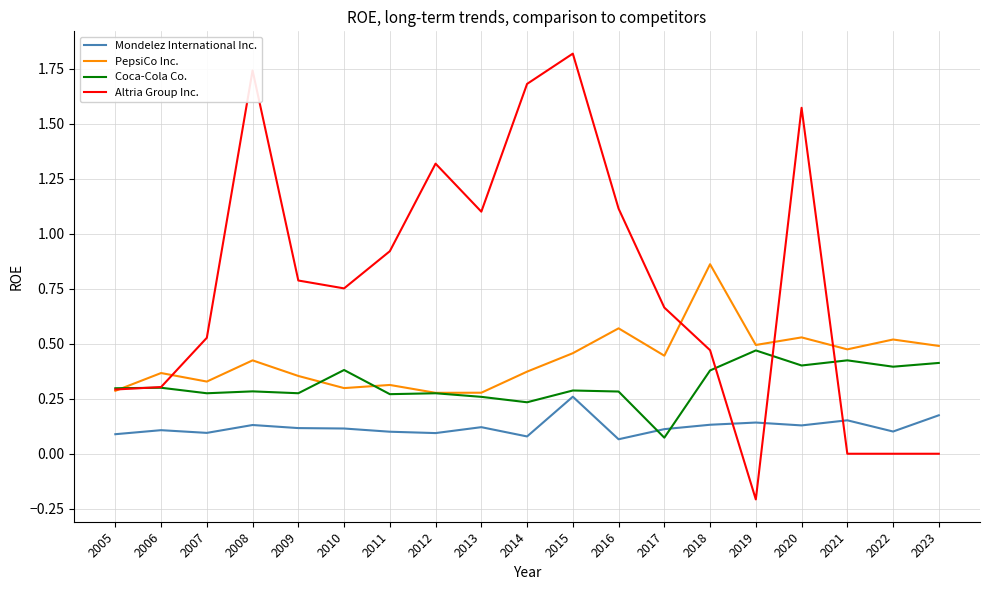

Which series has the widest spread of values?

Altria Group Inc.